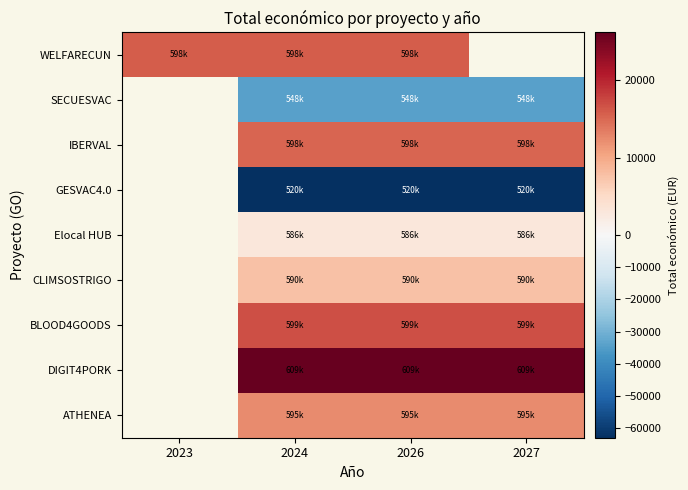

How many values in WELFARECUN are above zero?

3